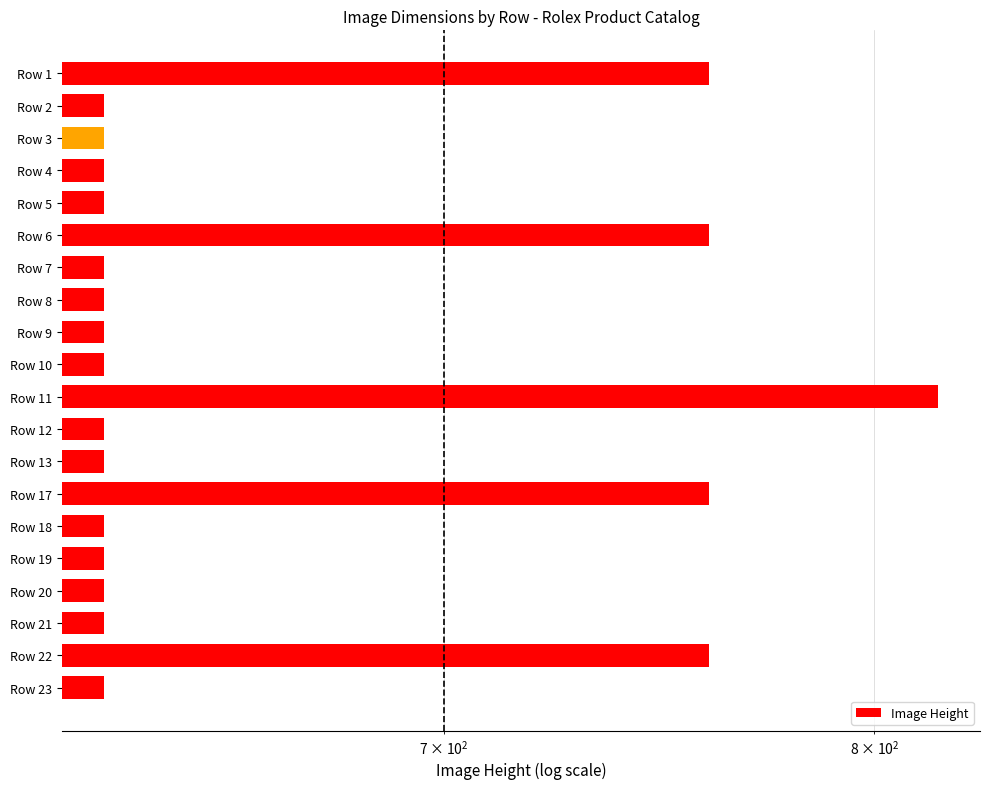

How many categories are shown in the chart?

20